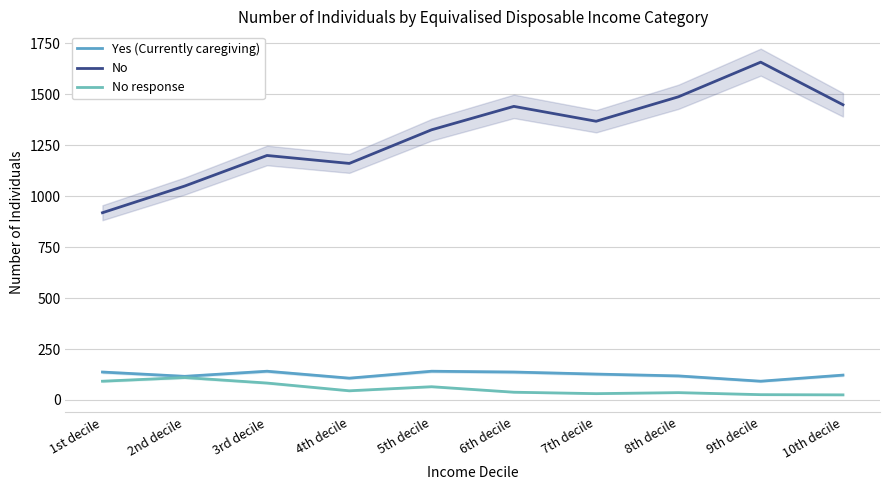

Rank the series by their maximum value, from highest to lowest.

No, Yes (Currently caregiving), No response